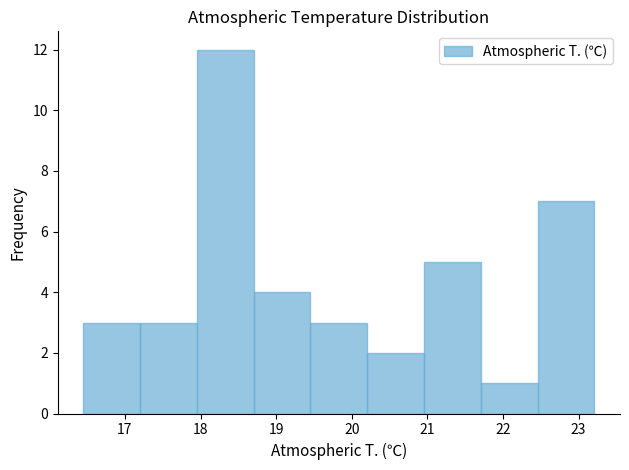

Reading left to right, list every bar in this chart as the range it spans on the x-axis followed by its height. Neither the bar edges nor the heights are printed on the chart, so give them approximately, as read against the axes.

16.5 to 17.2: 3
17.2 to 18.0: 3
18.0 to 18.7: 12
18.7 to 19.5: 4
19.5 to 20.2: 3
20.2 to 21.0: 2
21.0 to 21.7: 5
21.7 to 22.5: 1
22.5 to 23.2: 7